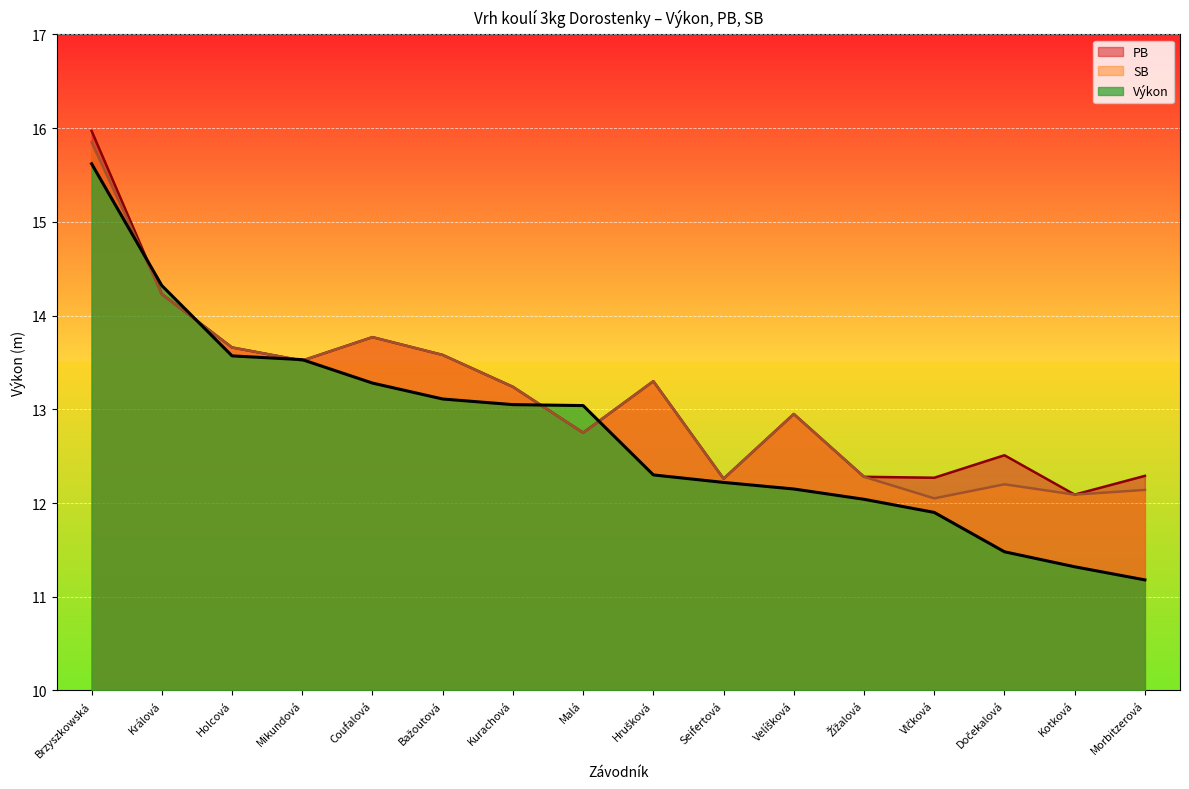

Is it true that PB equals 13.7 at Holcová?

True